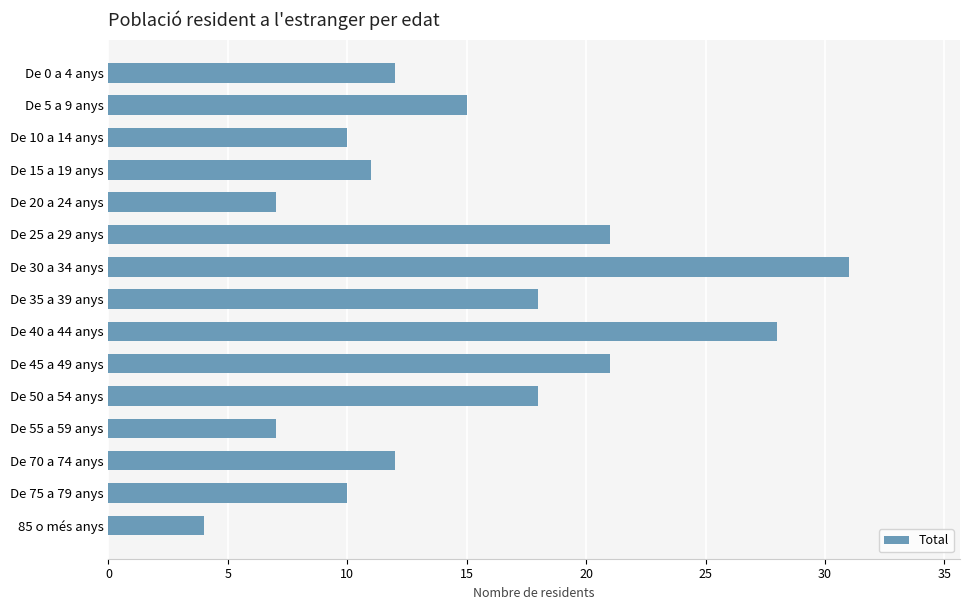

What is the greatest value displayed?

31